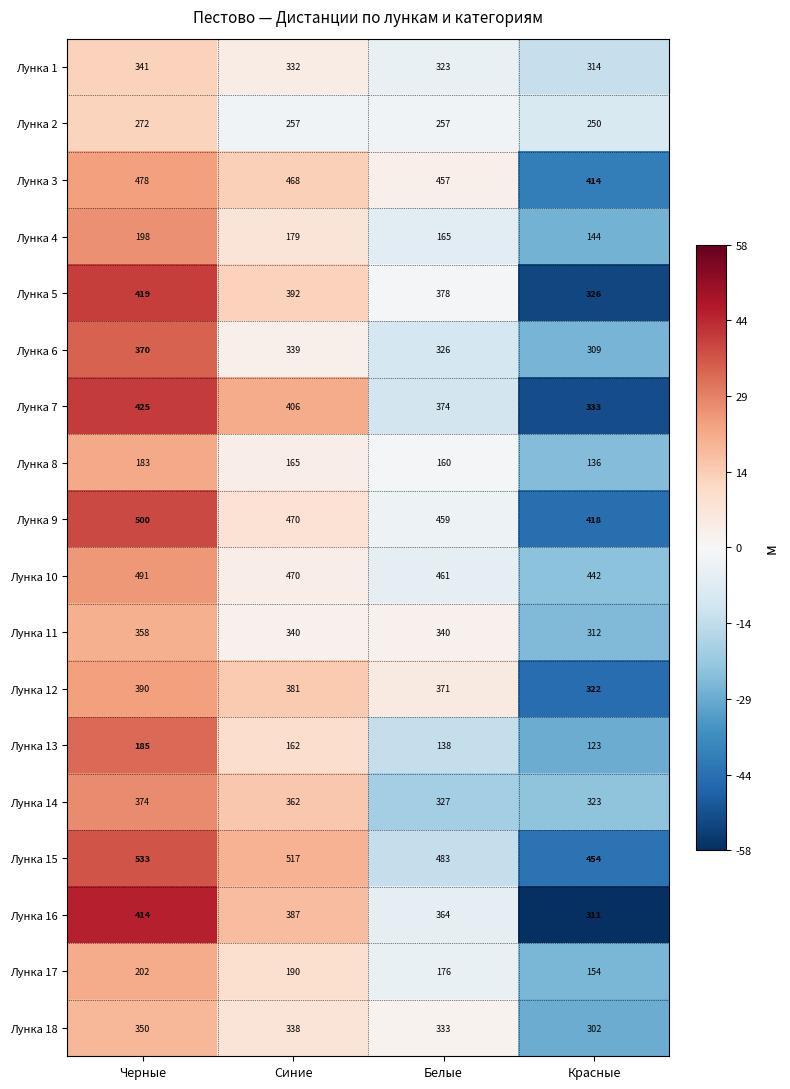

What is the total value across all series at Синие?

6155